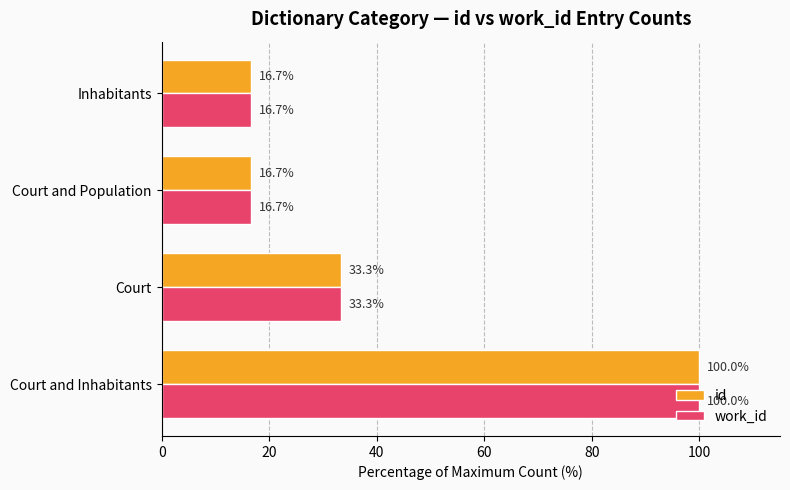

What are all the series names shown in the legend?

id, work_id